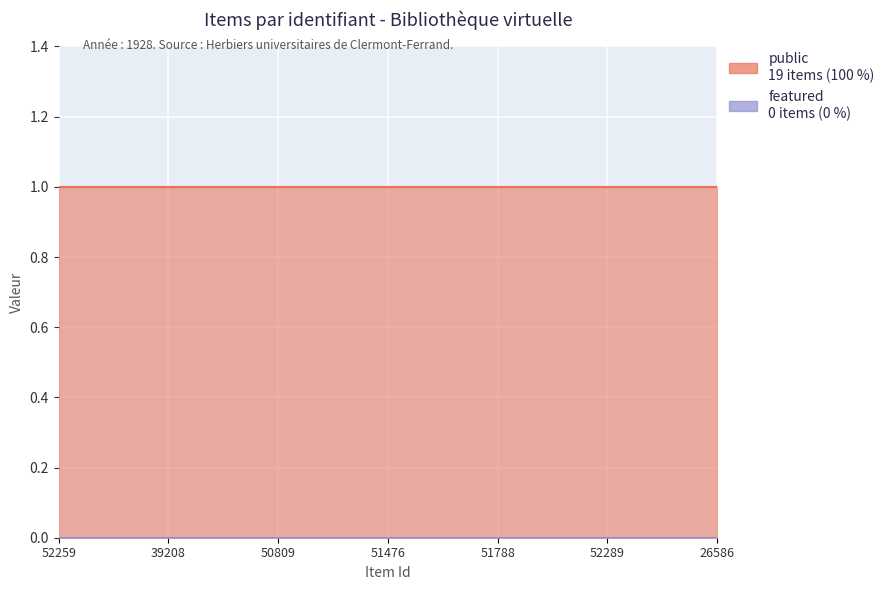

What is the value of the public point at the 1st from the left?

1